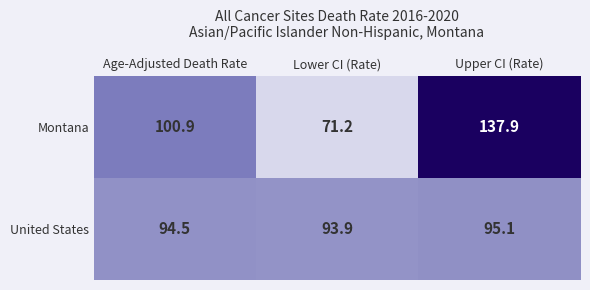

Is it true that United States equals 93.9 at Lower CI (Rate)?

True